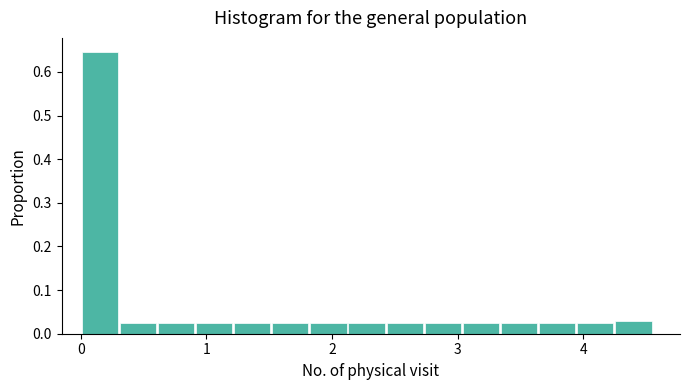

Read against the x-axis, roughly where is the centre of the tallest bar?

0.2